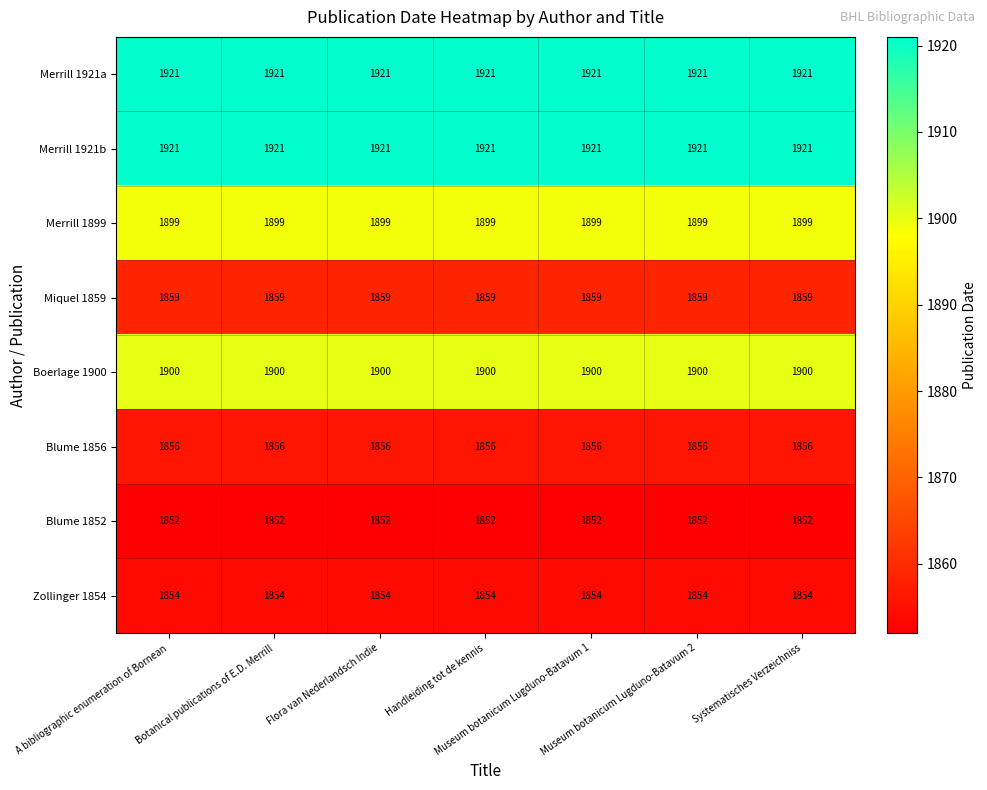

What is the average value of the Merrill 1921b series?

1921